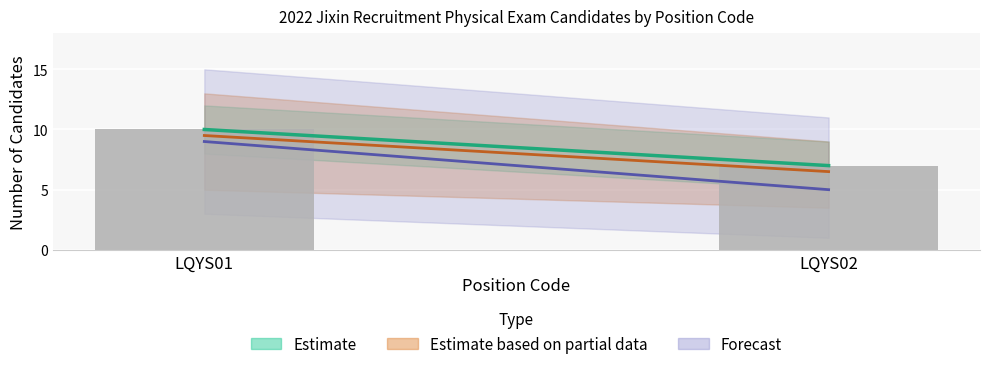

Rank the categories by value from highest to lowest.

LQYS01, LQYS02